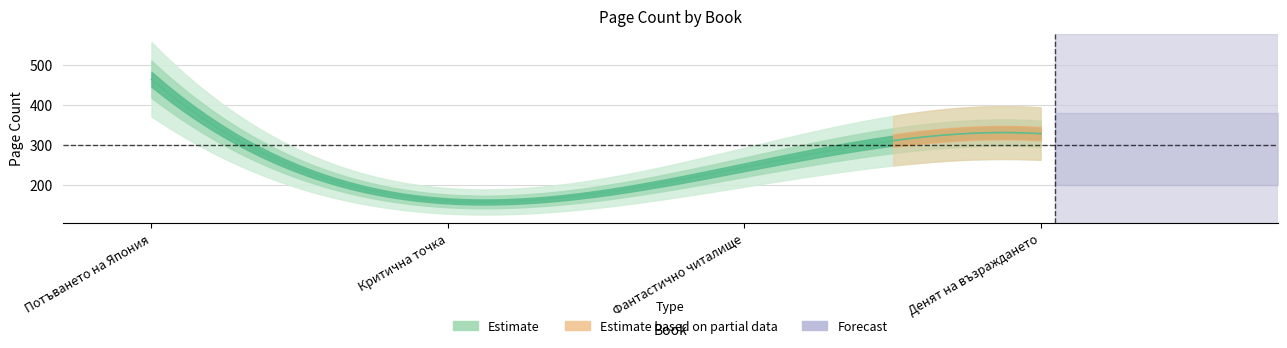

The value at Критична точка is 160. True or false?

True